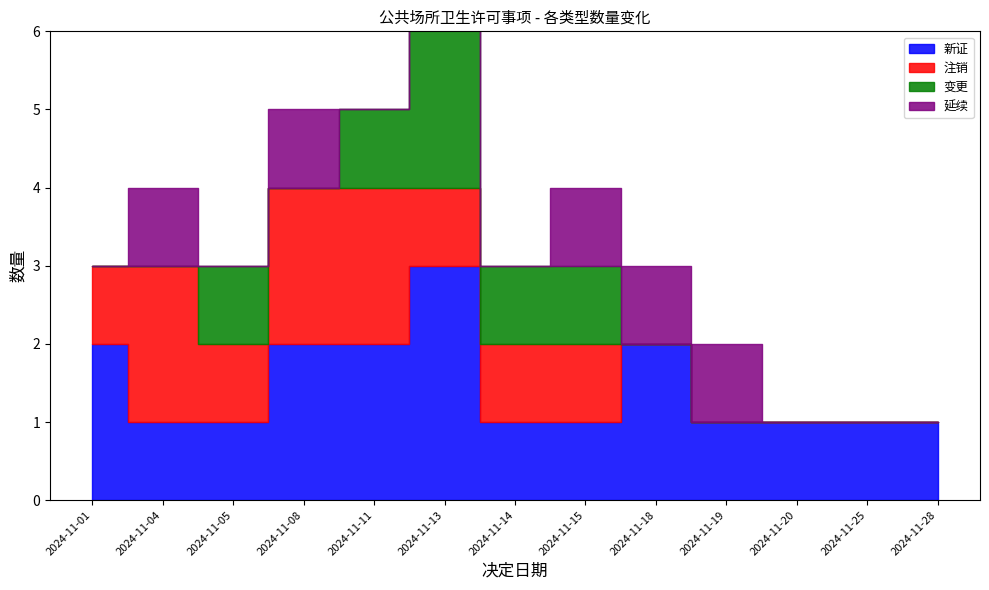

What is the spread (max minus min) of values at 2024-11-18?

2